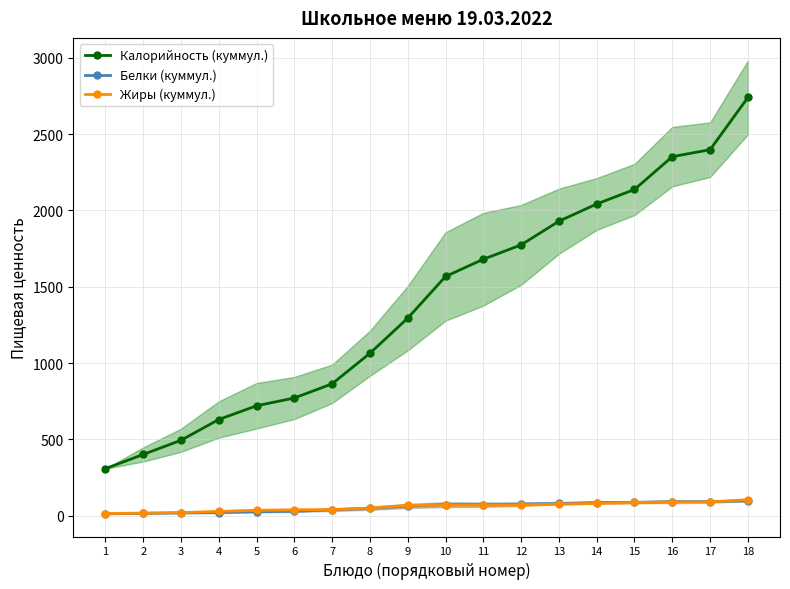

True or false: Калорийность (куммул.) and Белки (куммул.) intersect in this chart.

False